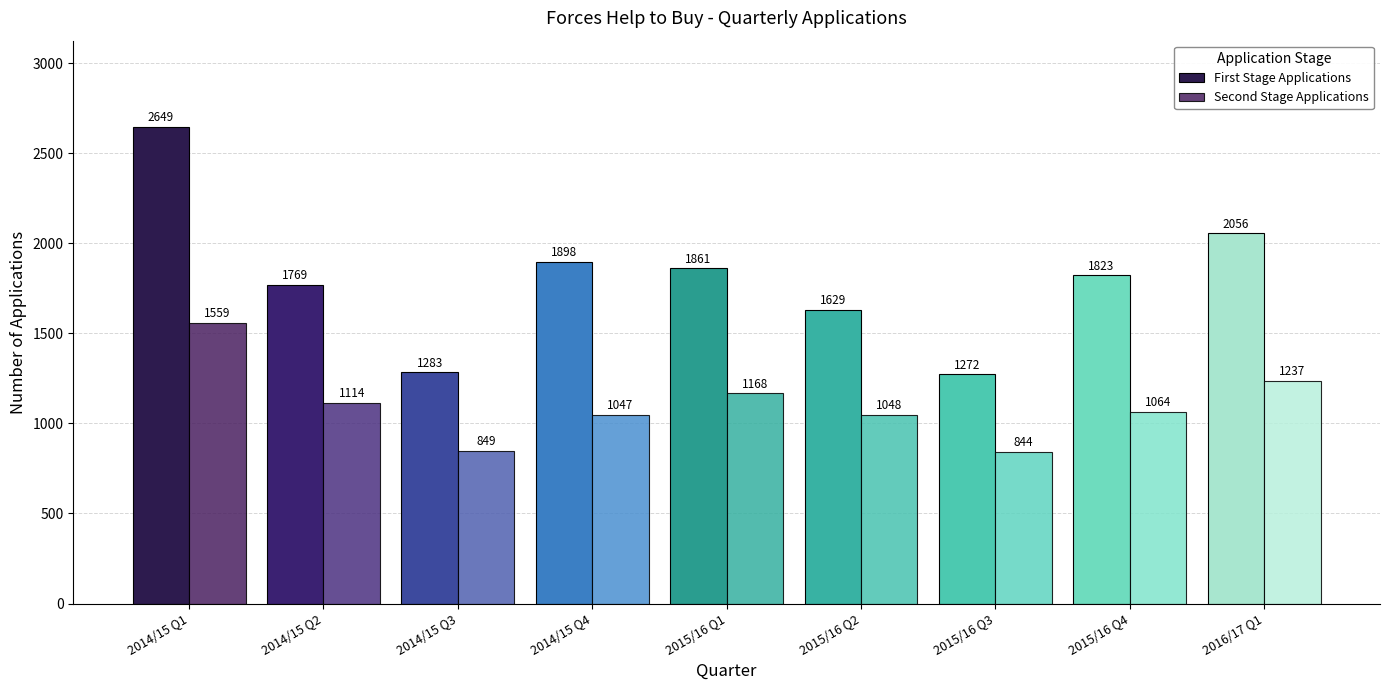

Does the chart contain any negative values?

No